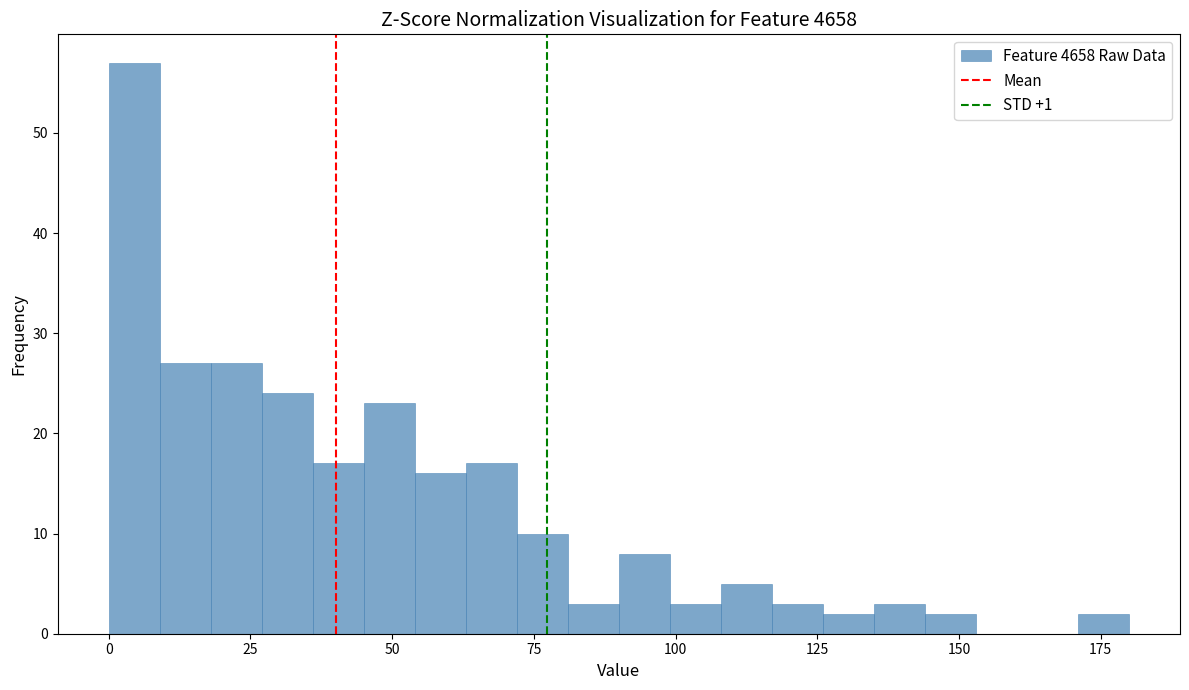

Around what value on the x-axis is the tallest bar? Give the approximate position of its centre, as read against the axis.

5